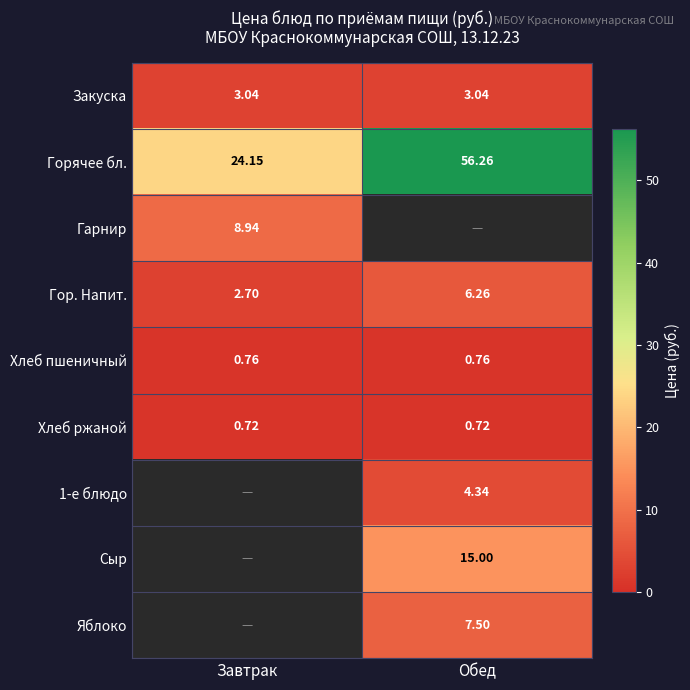

Where does the Горячее бл. series first go above 56?

Обед